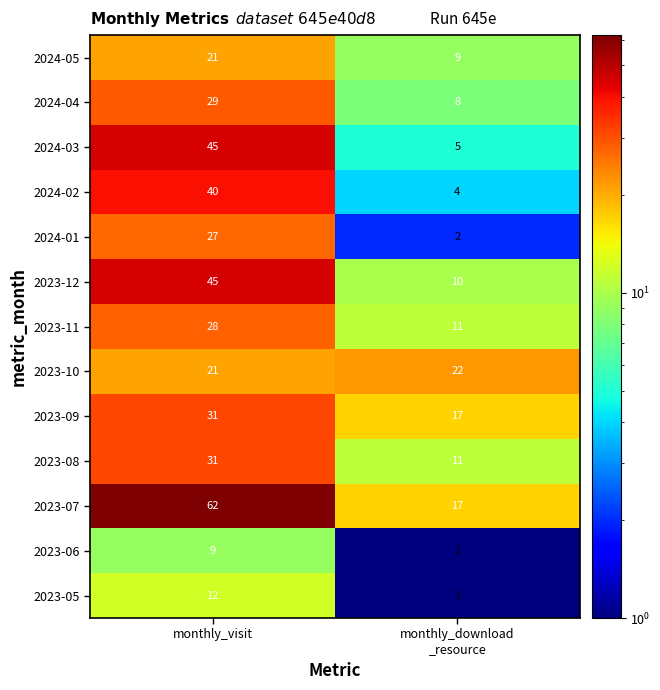

Is it true that 2023-11 equals 14 at monthly_visit?

False